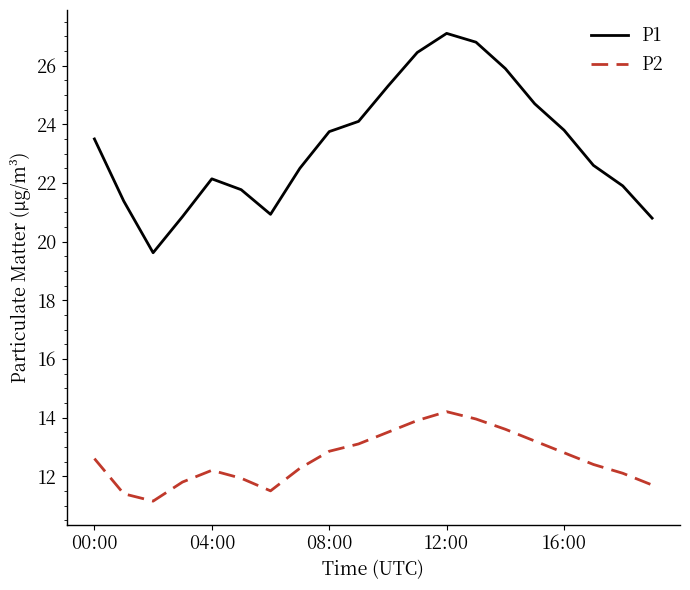

True or false: P1 and P2 intersect in this chart.

False